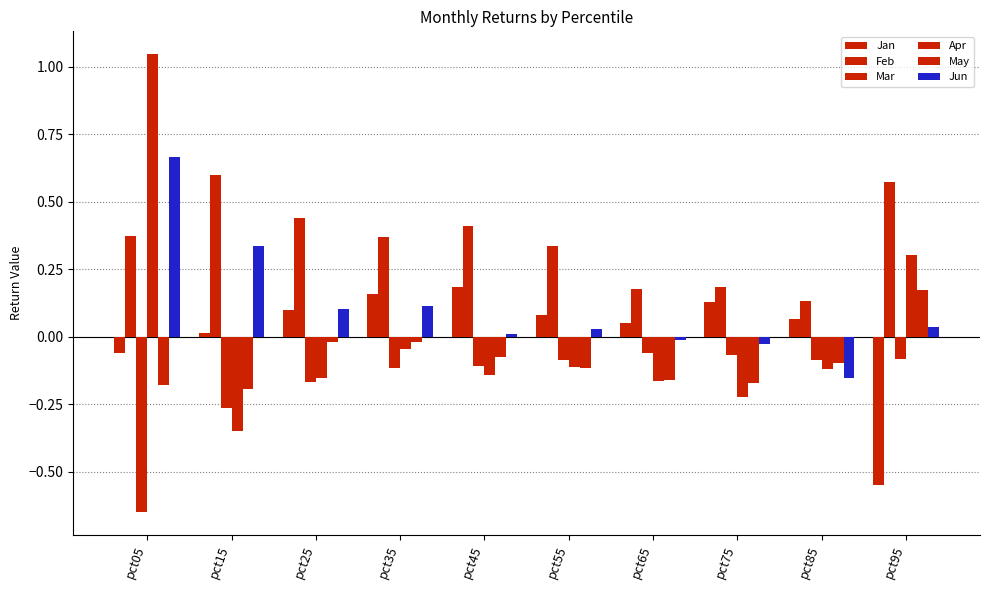

At which category is the sum across all series the highest?

pct05